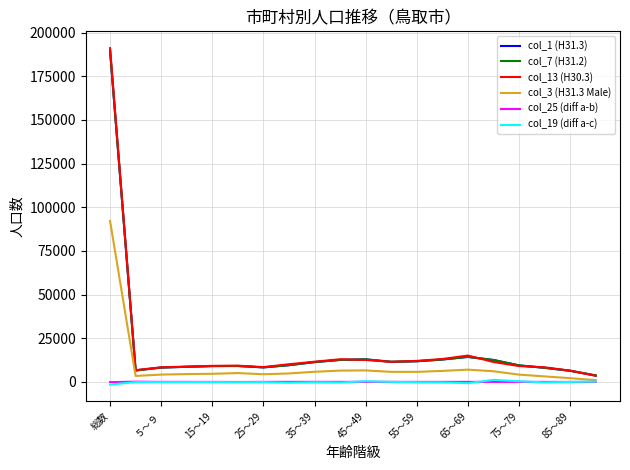

What is the sum of all col_3 (H31.3 Male) values?

182875